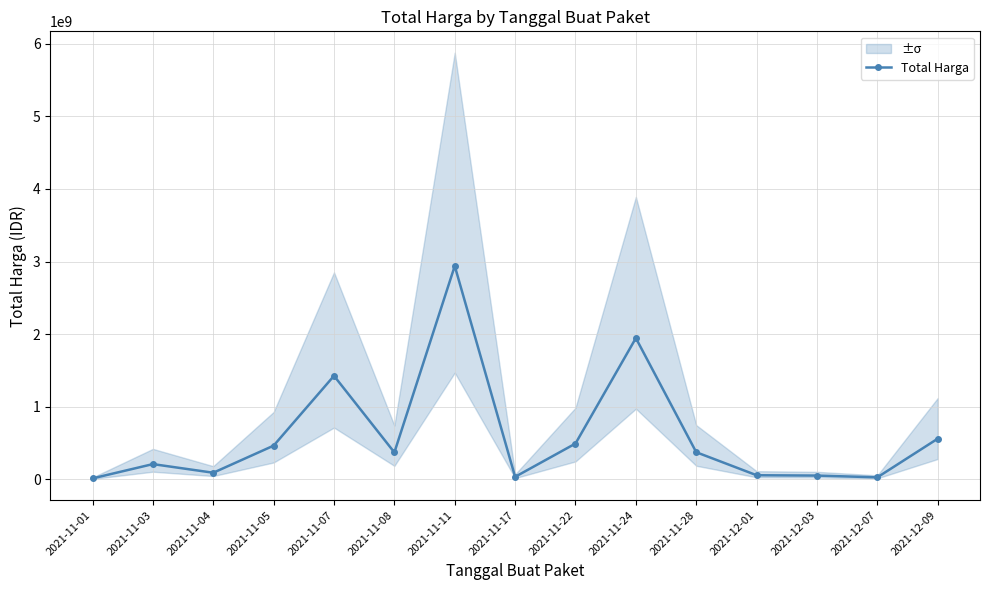

What is the sum of all values?

9053825885